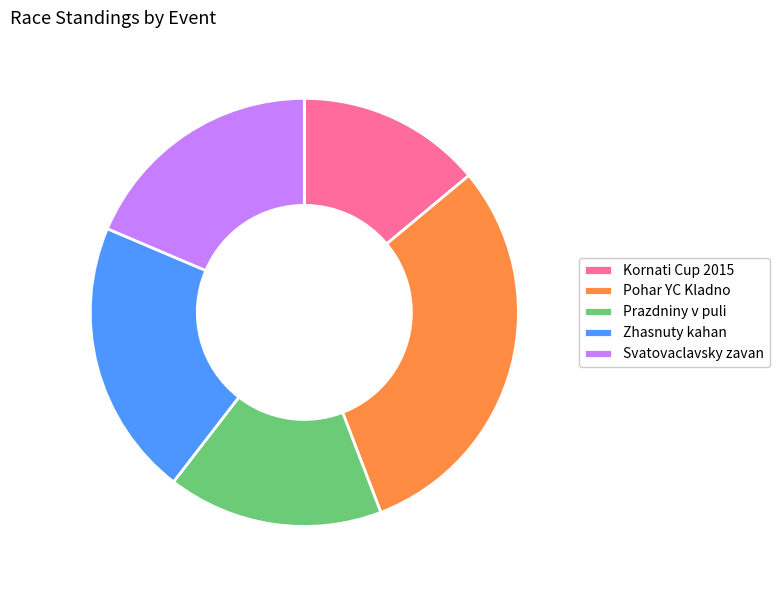

Approximately how many times larger is the value at Prazdniny v puli compared to Zhasnuty kahan?

0.8